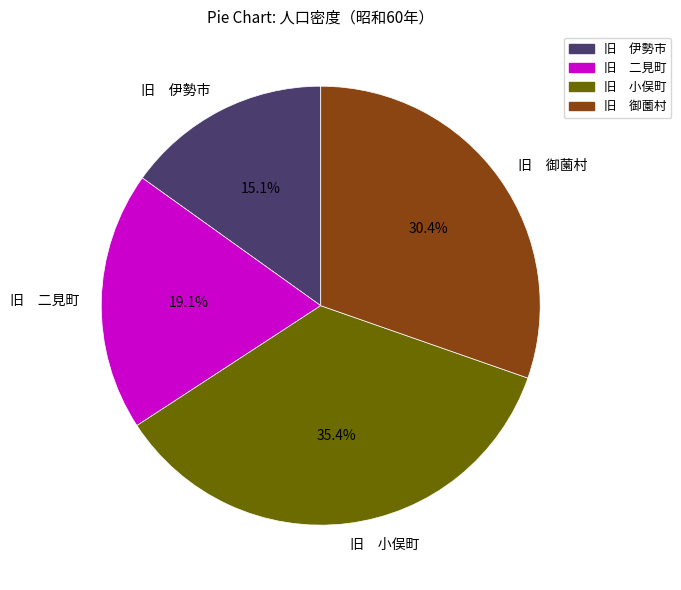

Is there any slice that represents more than half of the pie?

No